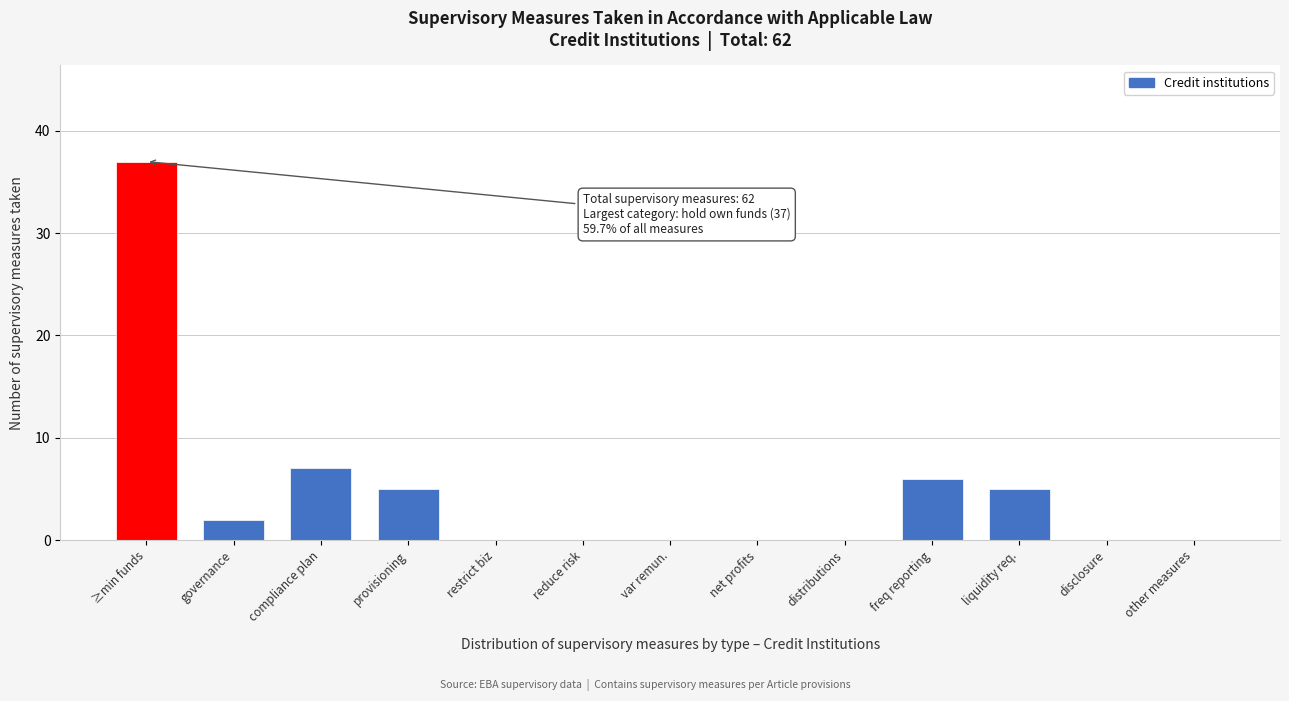

Reading left to right, list all the values displayed in this chart.

≥min funds=37	governance=2	compliance plan=7	provisioning=5	restrict biz=0	reduce risk=0	var remun.=0	net profits=0	distributions=0	freq reporting=6	liquidity req.=5	disclosure=0	other measures=0